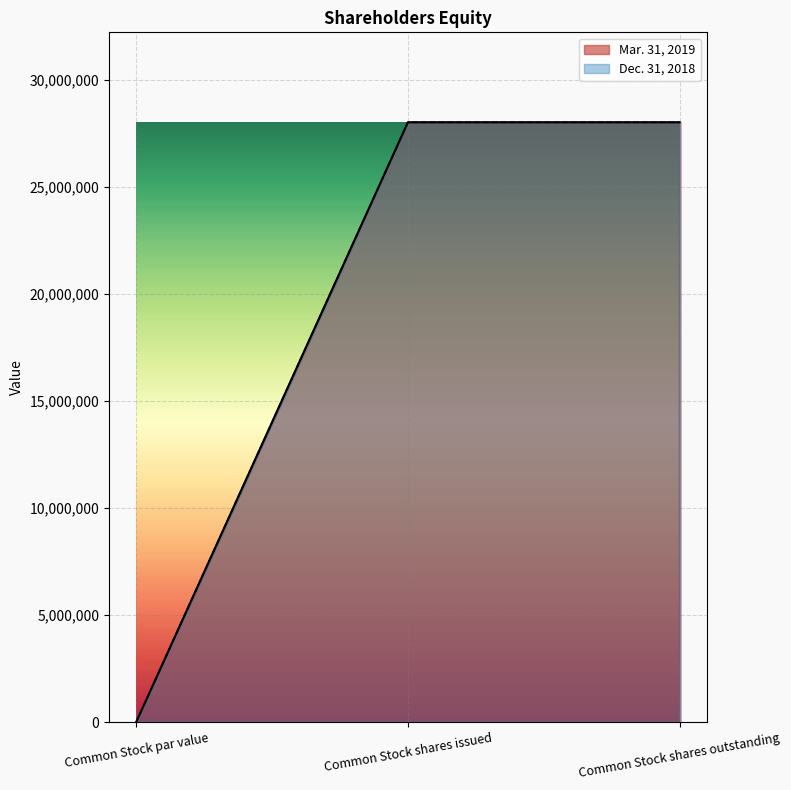

At Common Stock par value, list the series in order from largest to smallest.

Mar. 31, 2019, Dec. 31, 2018